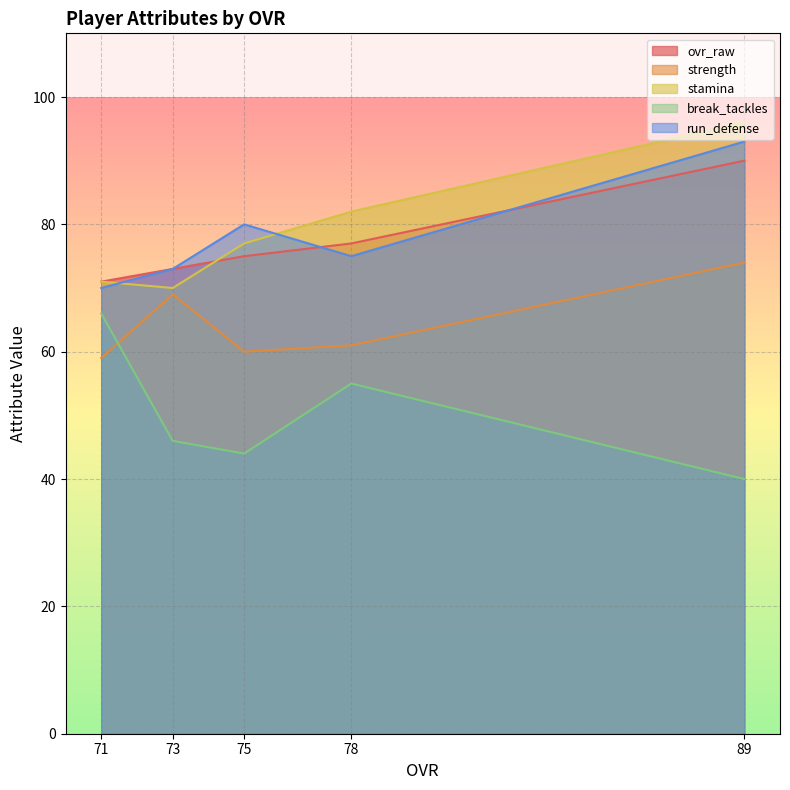

What is the difference between the maximum and minimum values in the run_defense series?

23